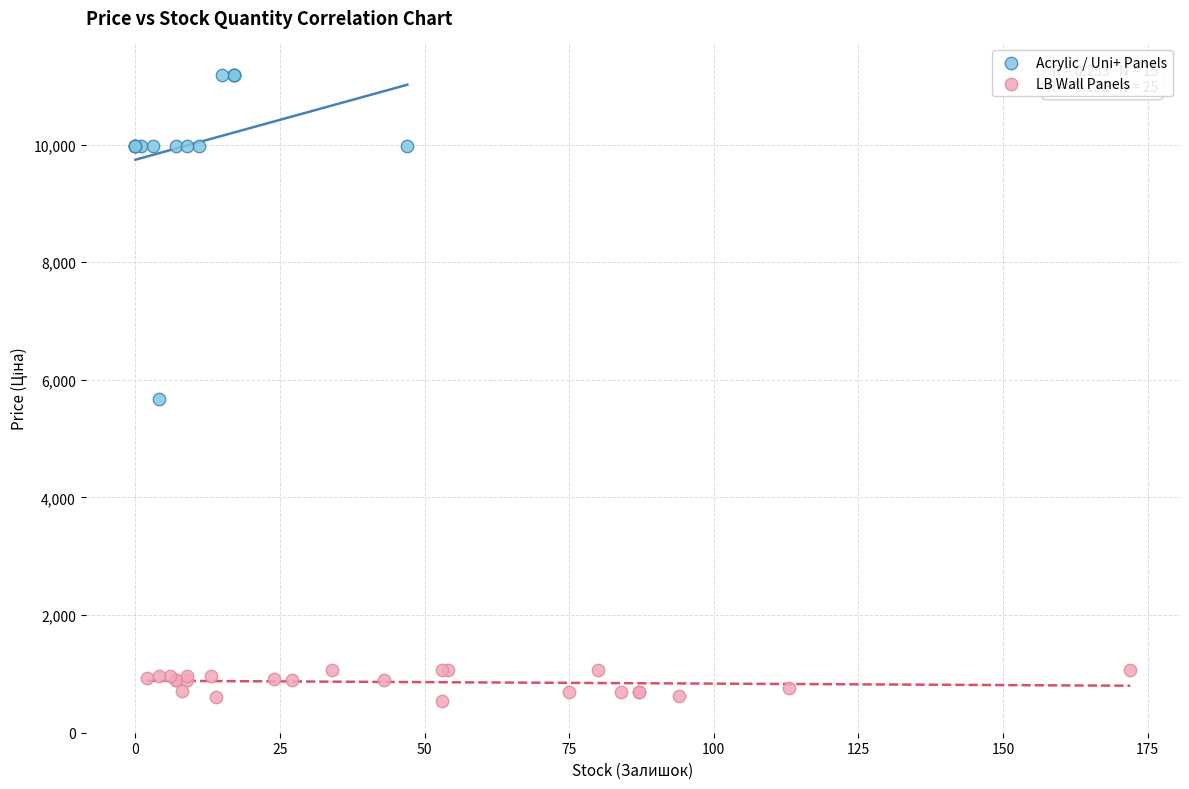

Which series reaches the maximum Y coordinate?

Acrylic / Uni+ Panels